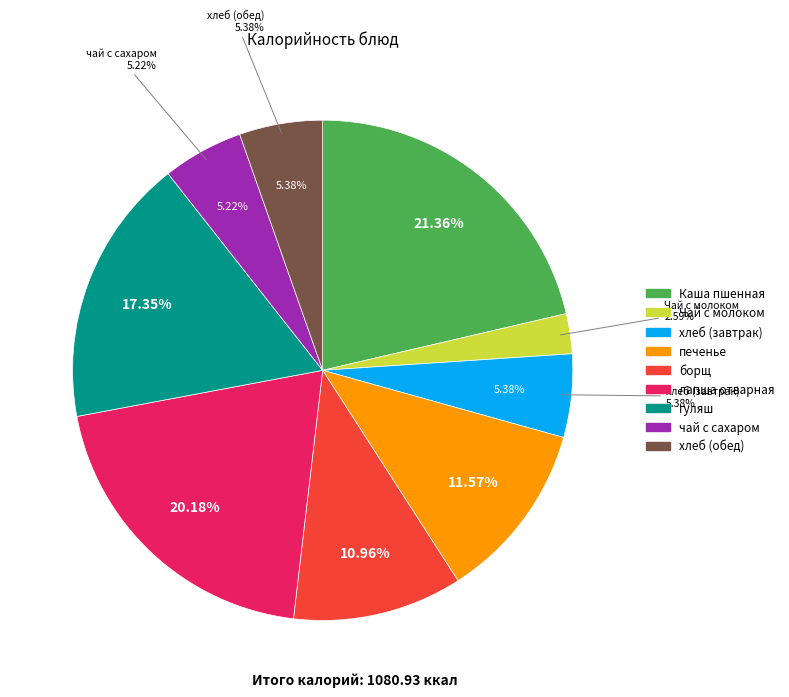

What is the change in value from Чай с молоком to хлеб (завтрак)?

+30.2